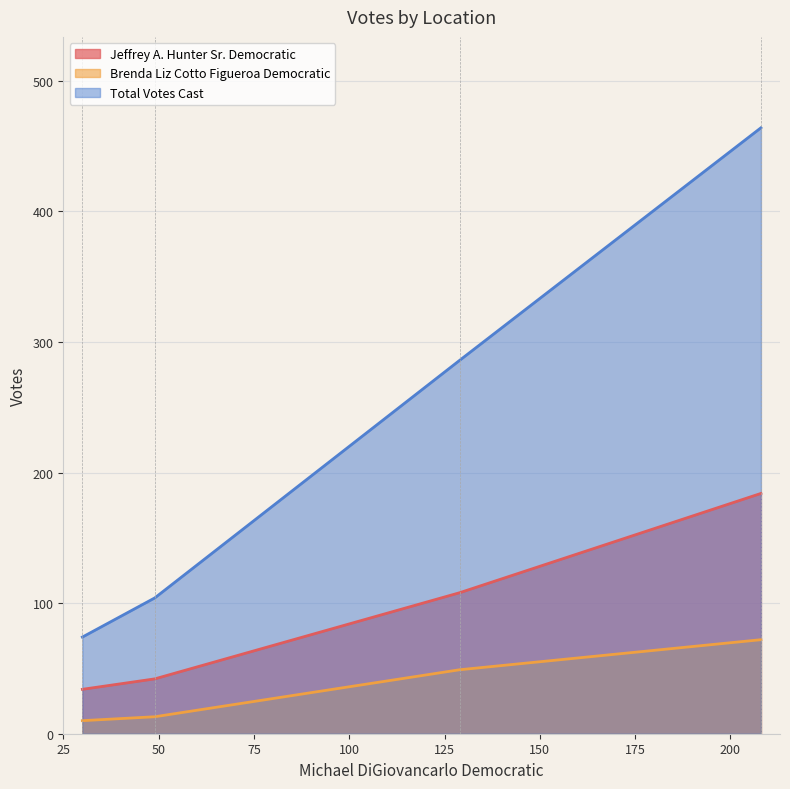

What is the highest value of the Brenda Liz Cotto Figueroa Democratic series?

72